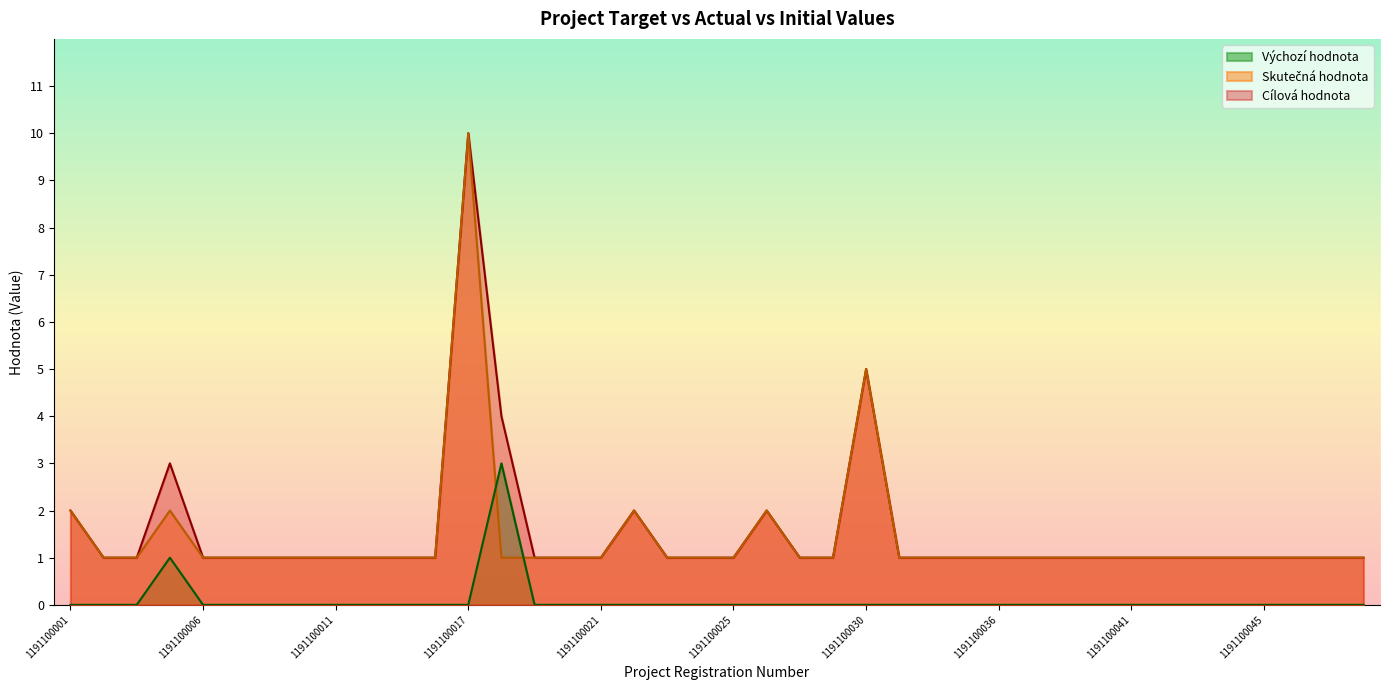

What is the sum of the Cílová hodnota values at 1191100044 and 1191100043?

2